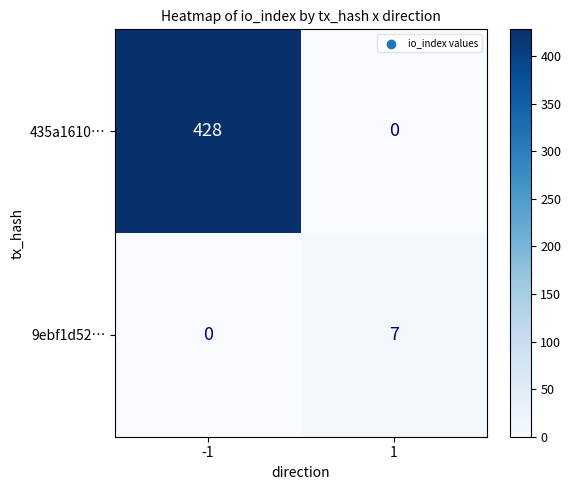

Is the value of 9ebf1d52… at 1 greater than the value of 435a1610… at -1?

No